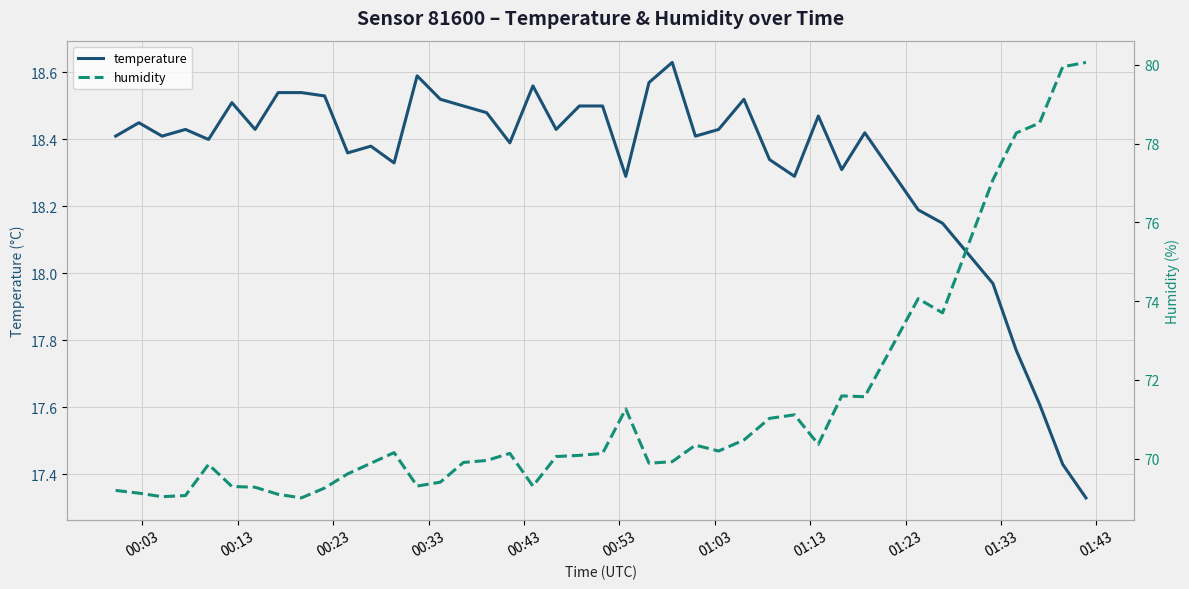

Rank the series at 00:33 from lowest to highest value.

temperature, humidity